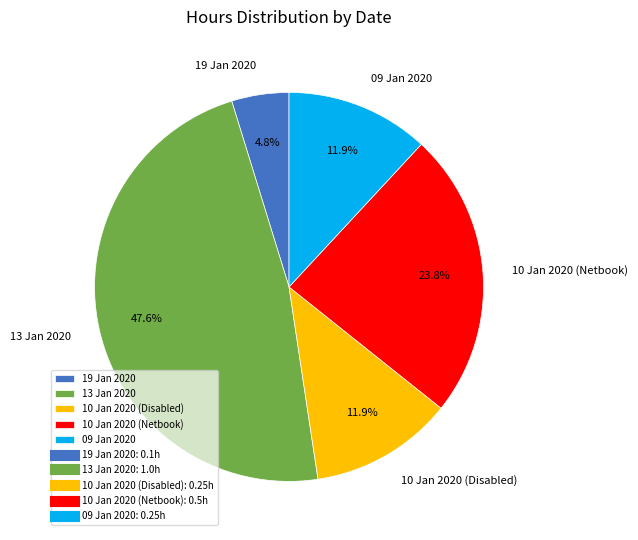

Do 13 Jan 2020 and 09 Jan 2020 together represent more than half of the pie?

Yes